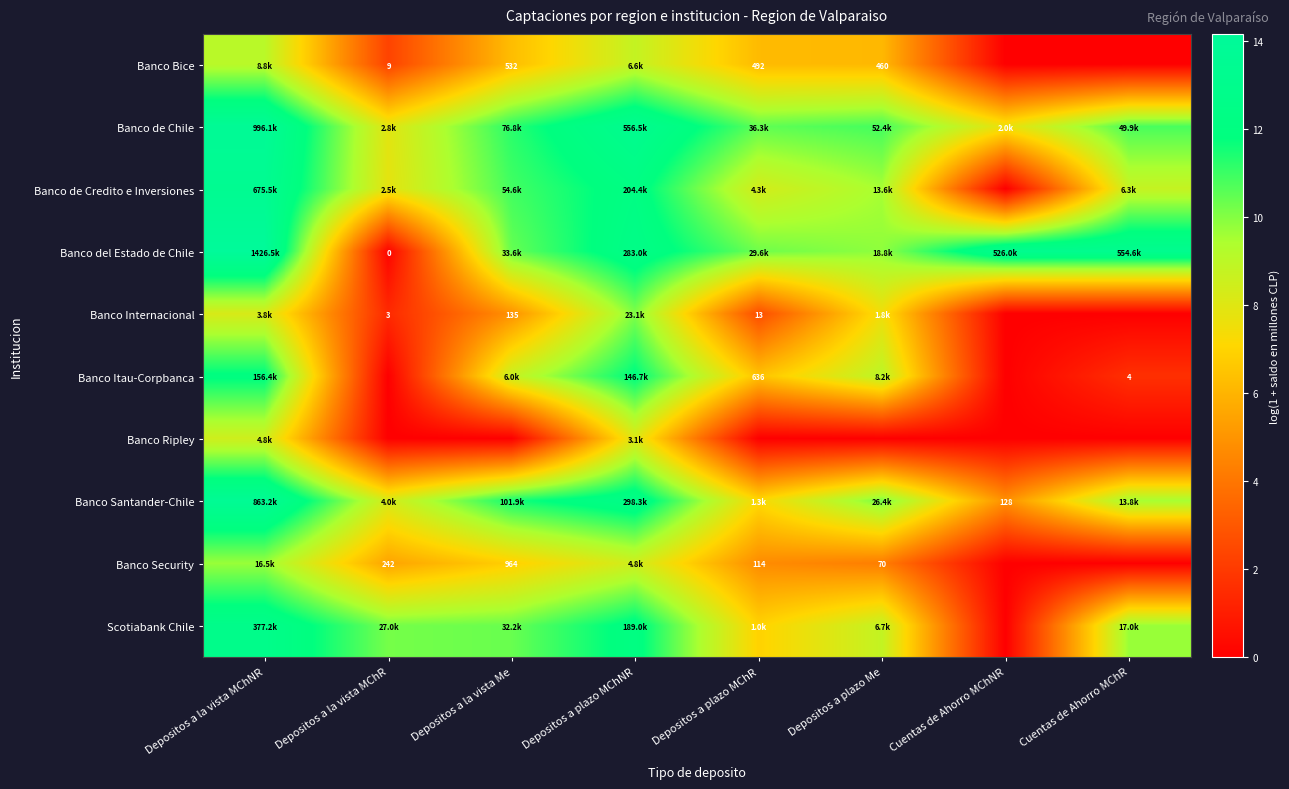

Is the value of Banco Security at Depositos a la vista MChNR greater than the value of Banco de Credito e Inversiones at Depositos a plazo MChR?

Yes